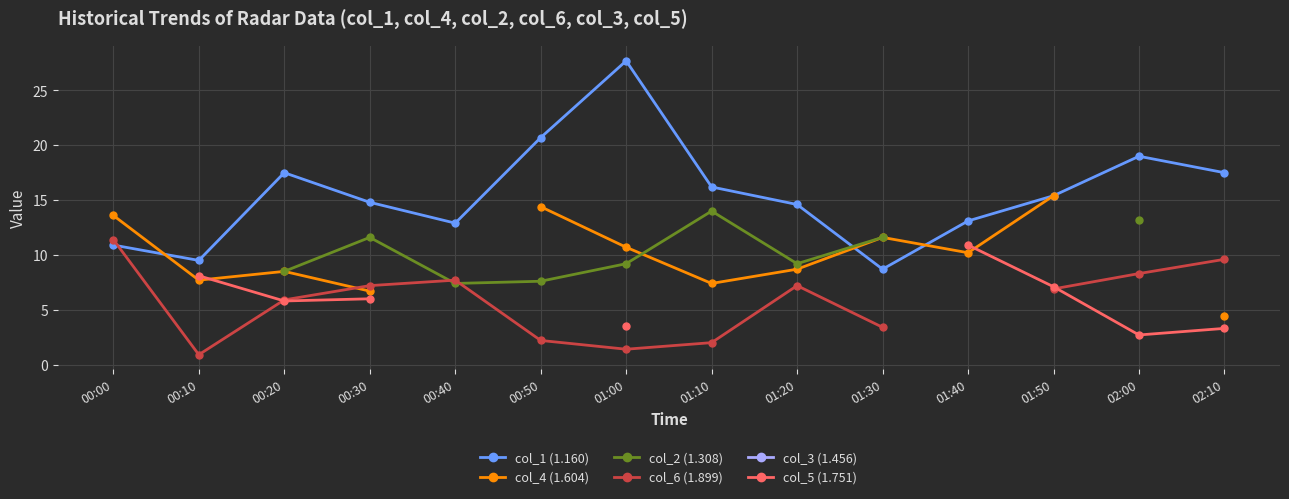

True or false: col_4 (1.604) has more than 0 points higher than both neighbors.

True